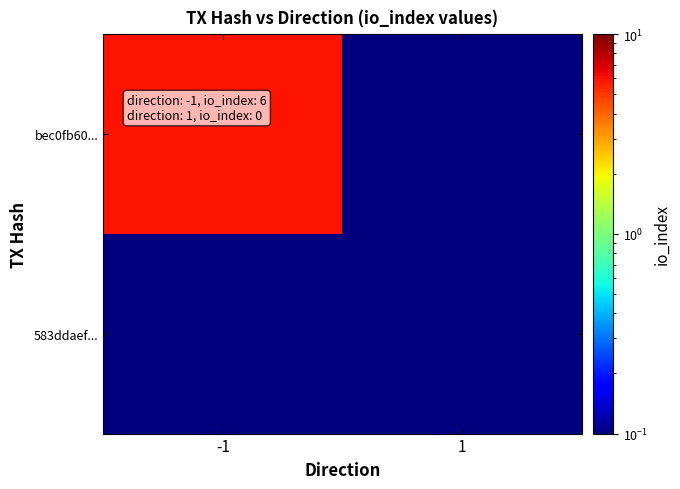

Rank the series at 1 from highest to lowest value.

bec0fb60..., 583ddaef...